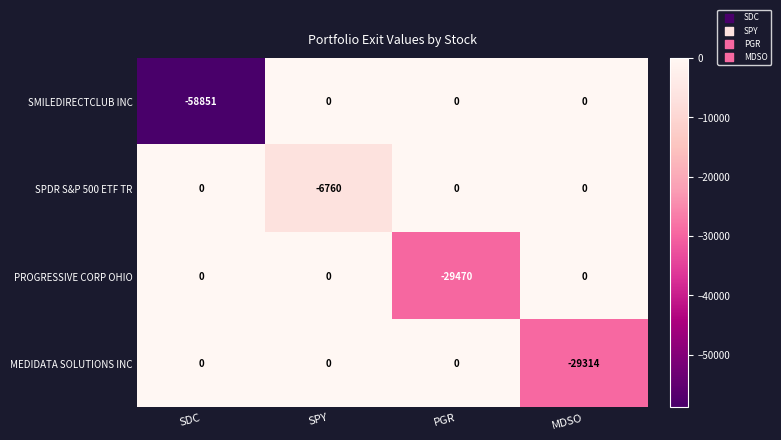

At which category is the sum across all series the highest?

SPY